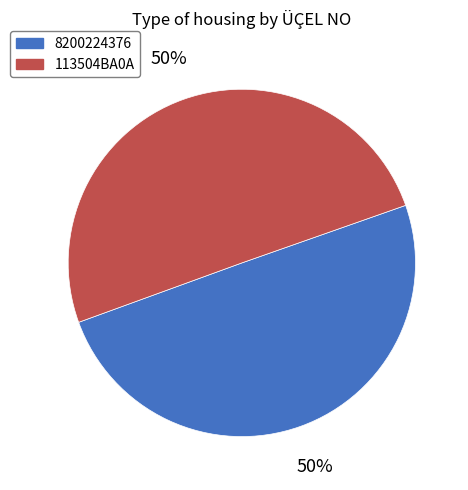

How many segments does this pie chart have?

2